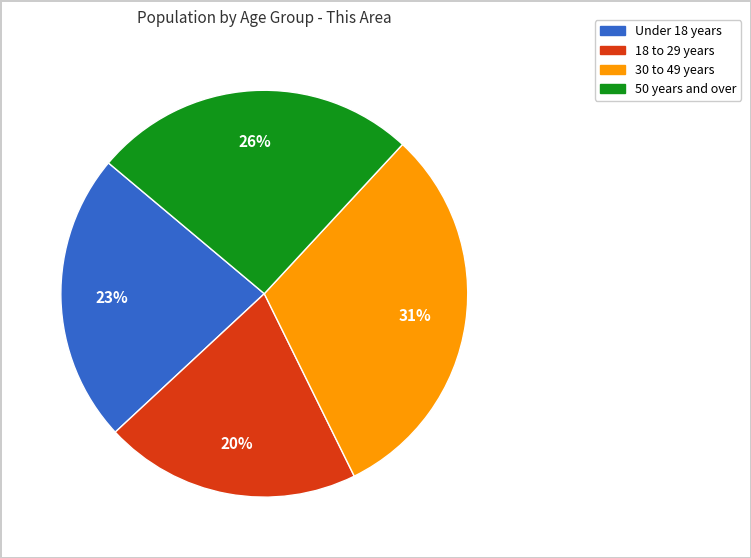

To the nearest percent, what is the average slice percentage?

25%